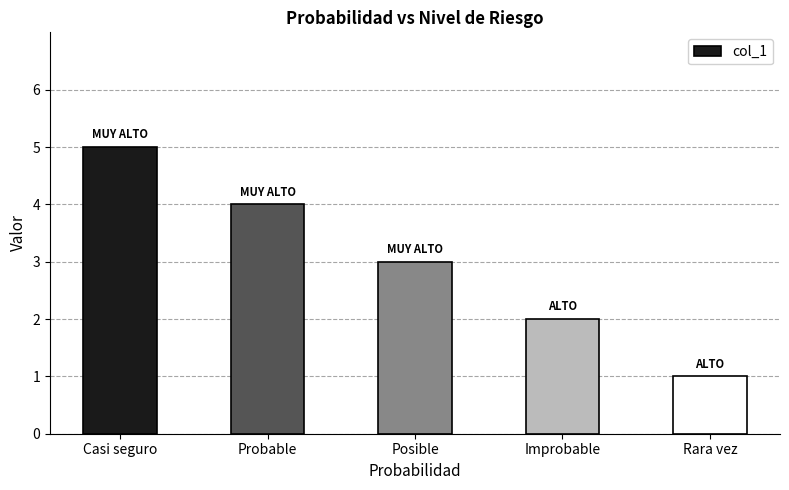

How many values are between 2 and 4?

3